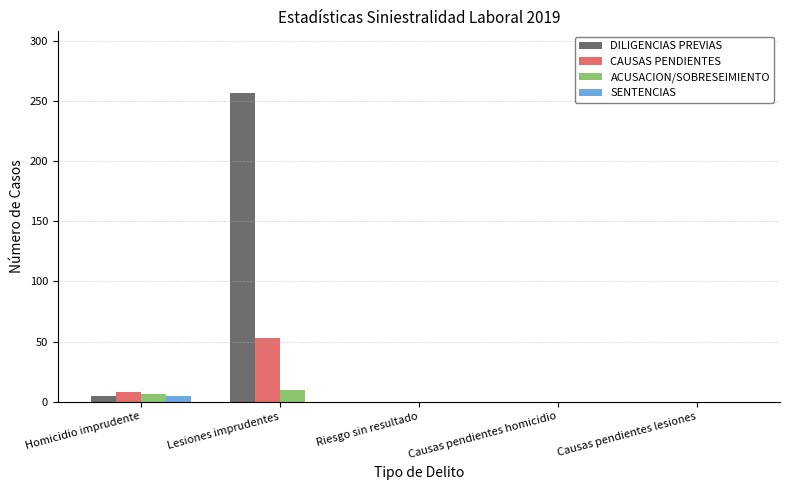

Is it true that CAUSAS PENDIENTES equals 87 at Lesiones imprudentes?

False